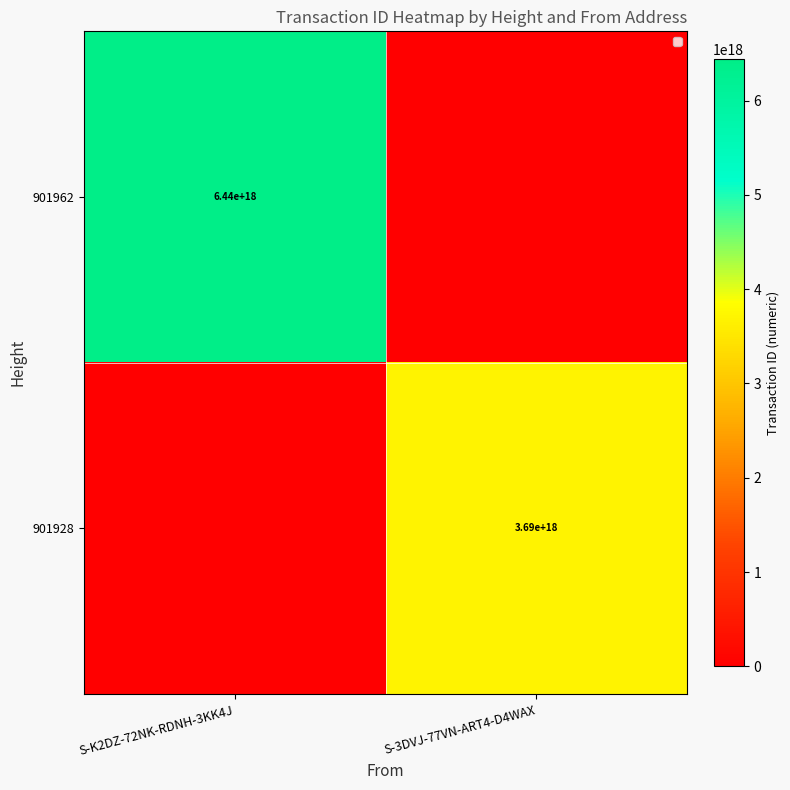

Between S-3DVJ-77VN-ART4-D4WAX and S-K2DZ-72NK-RDNH-3KK4J, which is larger?

S-K2DZ-72NK-RDNH-3KK4J